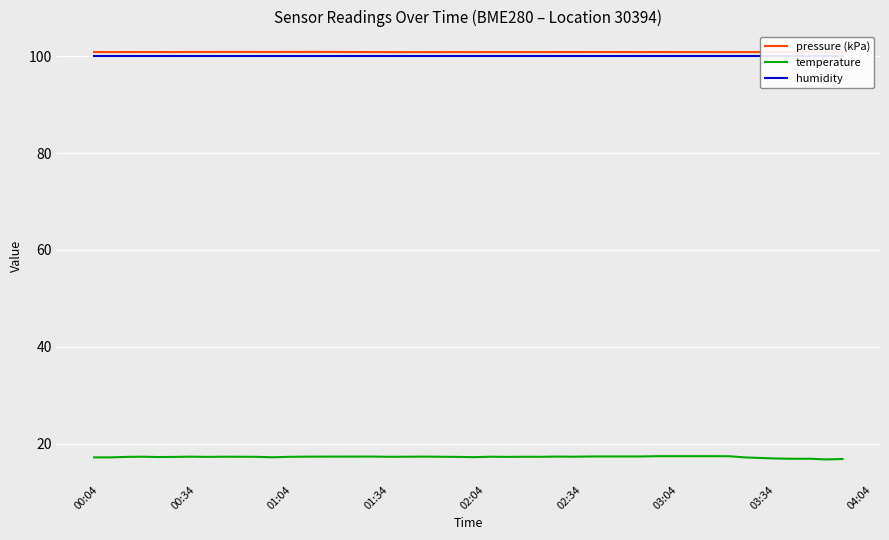

What is the difference between the maximum and second lowest values in the temperature series?

0.6